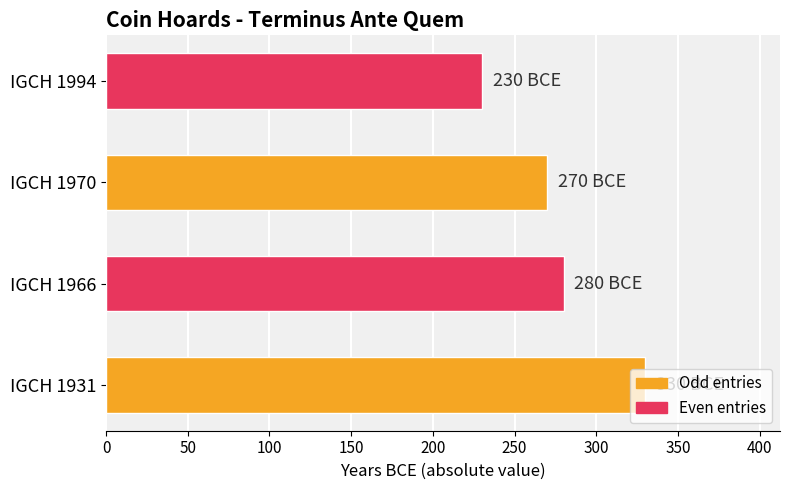

What is the minimum value shown in the chart?

230